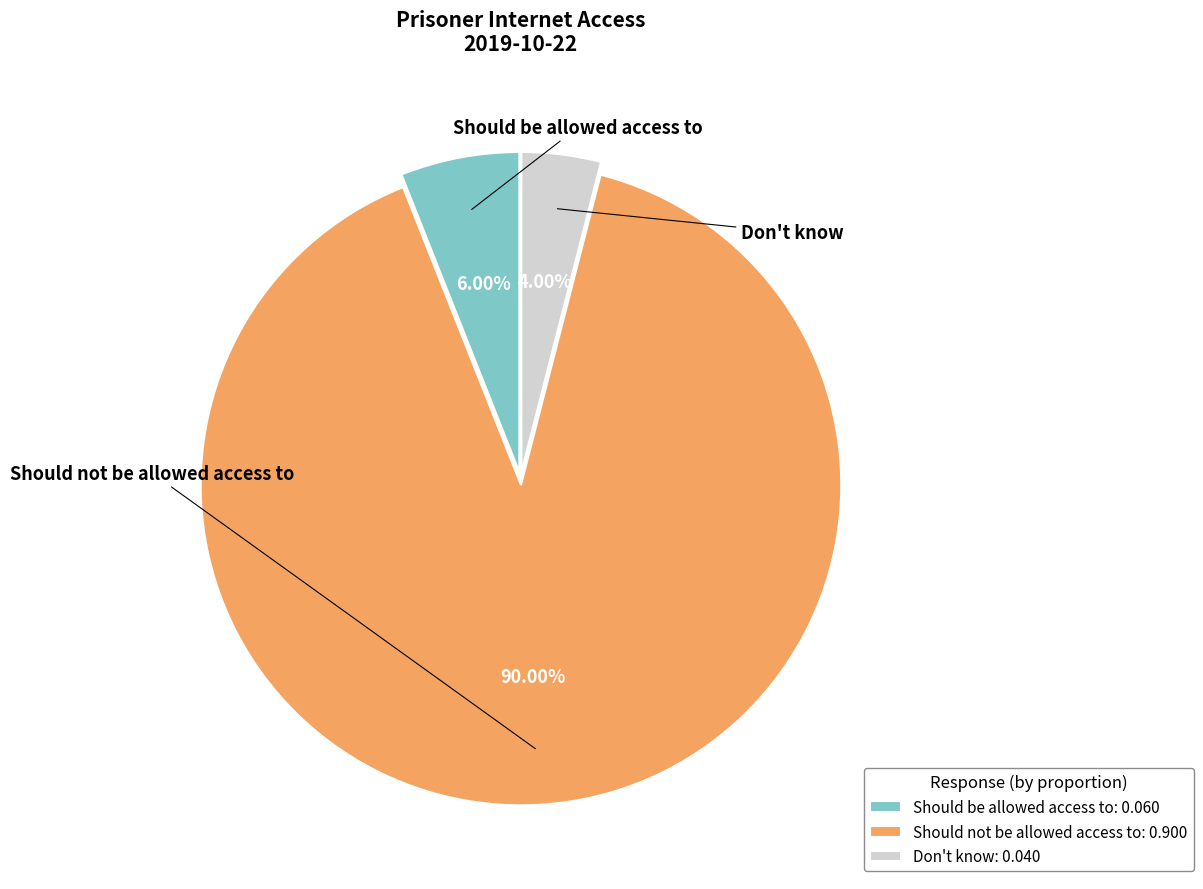

To the nearest percent, what is the difference between the Don't know and Should be allowed access to slice percentages?

2%